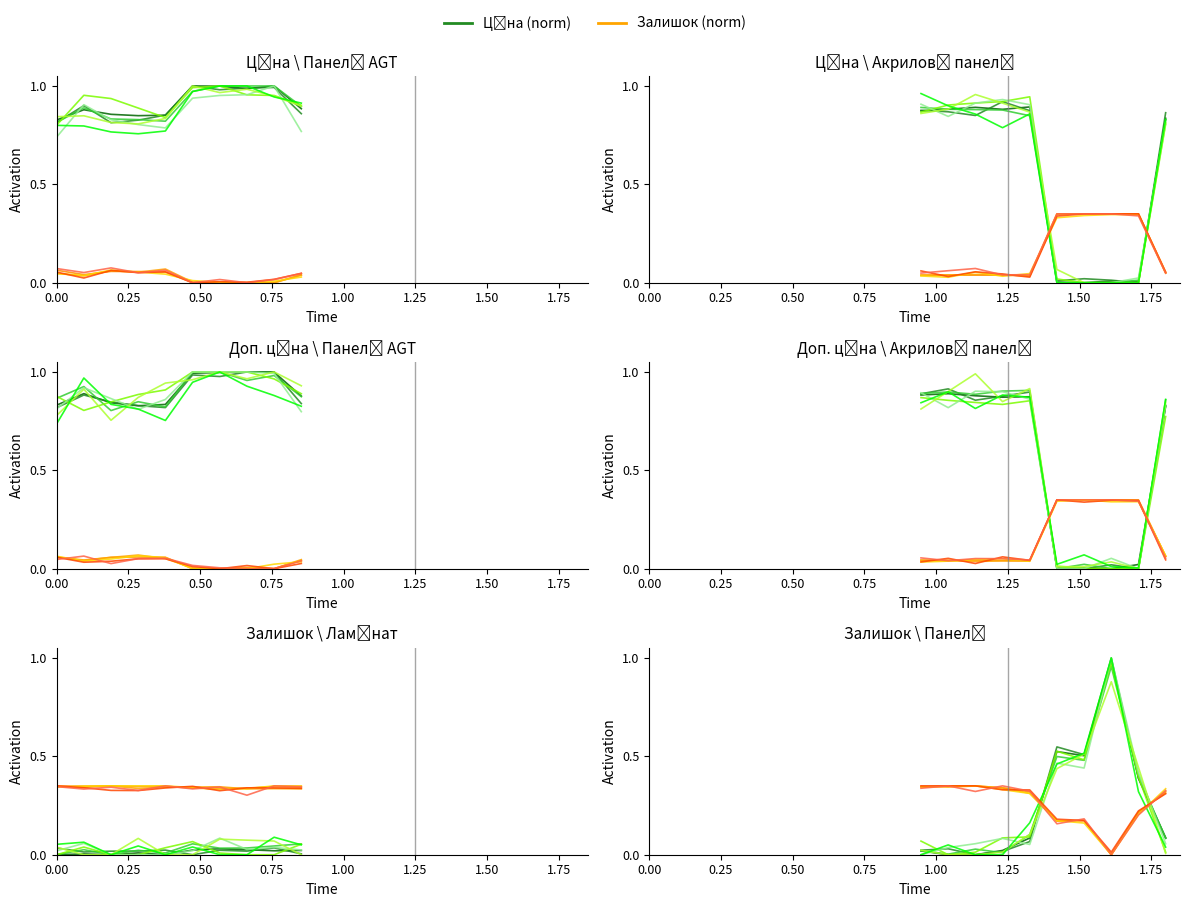

What is the sum of the Залишок (norm) values at 0.75 and 0.00?

0.1